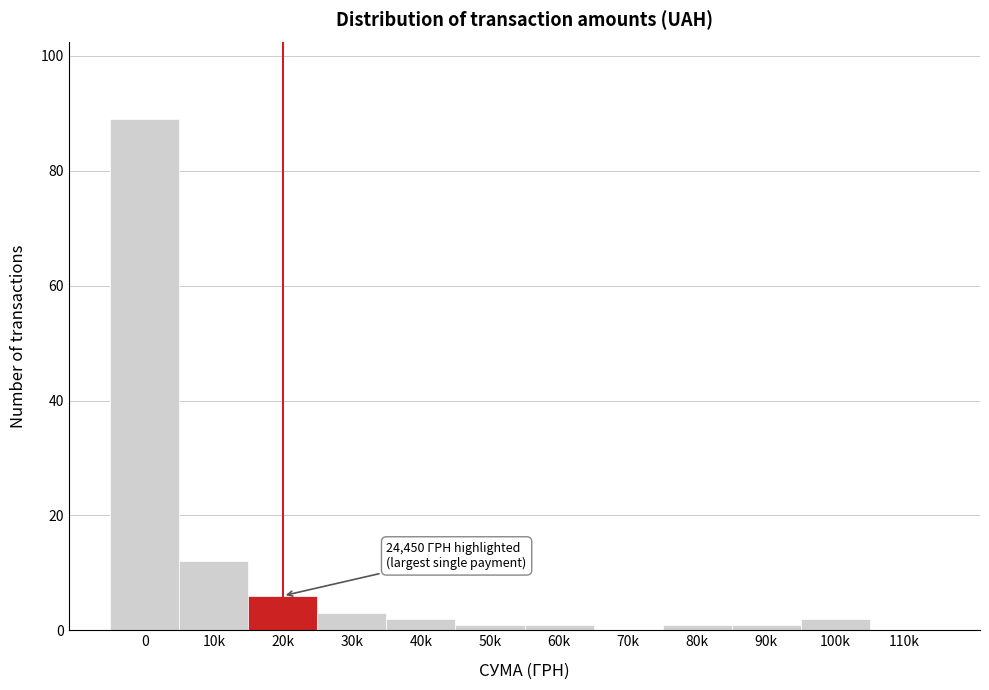

Reading left to right, extract all data points from this chart.

0=89	10k=12	20k=6	30k=3	40k=2	50k=1	60k=1	70k=0	80k=1	90k=1	100k=2	110k=0